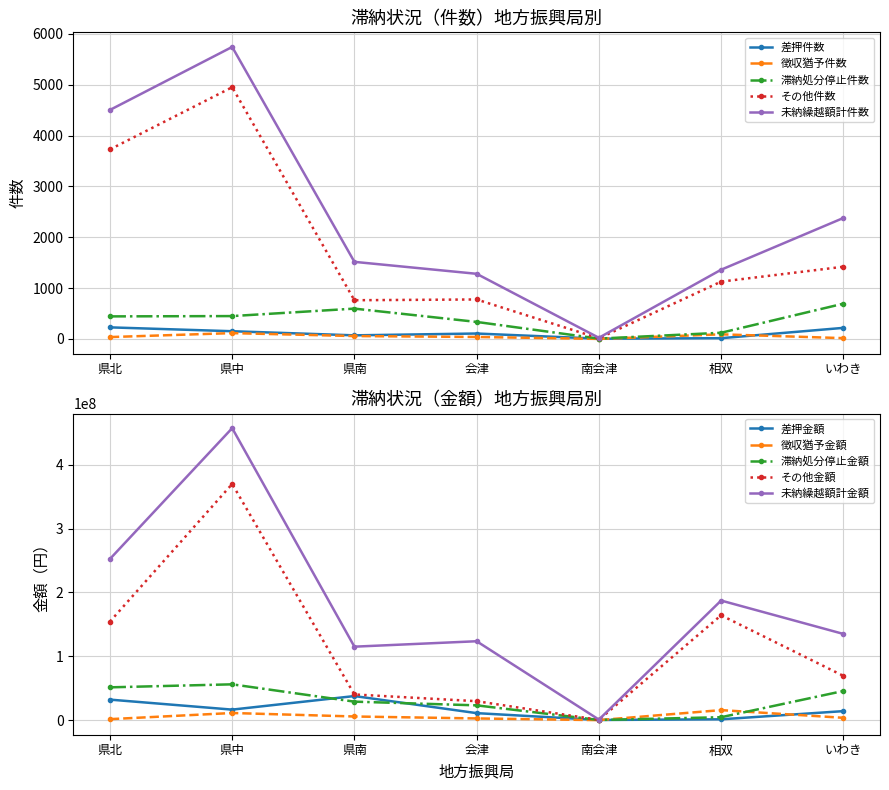

What is the maximum value for 未納繰越額計件数?

5745